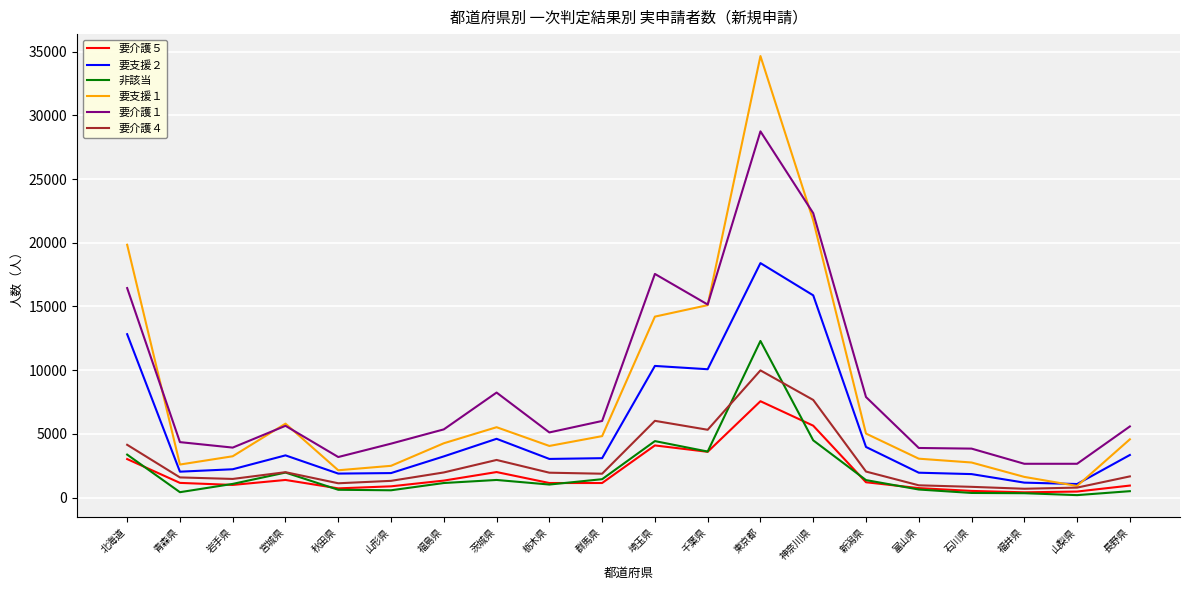

What is the difference between the maximum and minimum values in the 要介護５ series?

7150